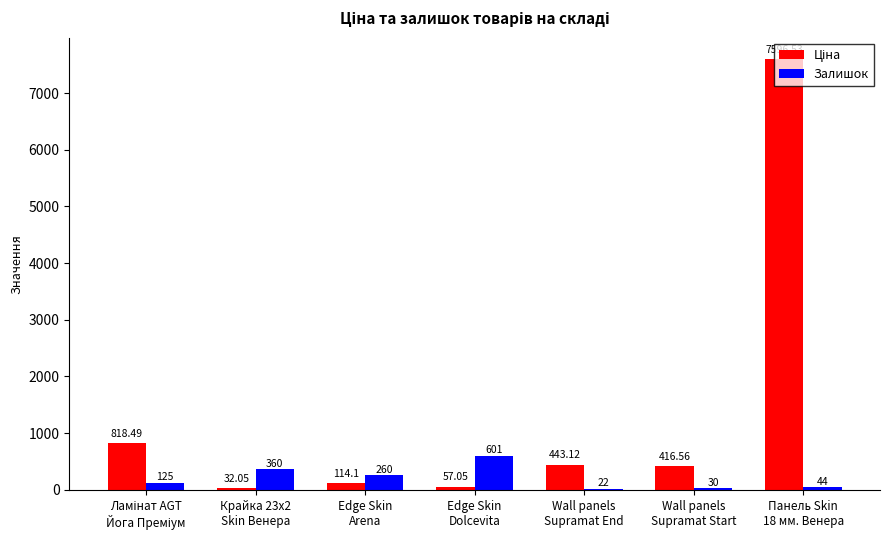

What is the sum of all Залишок values?

1442.0